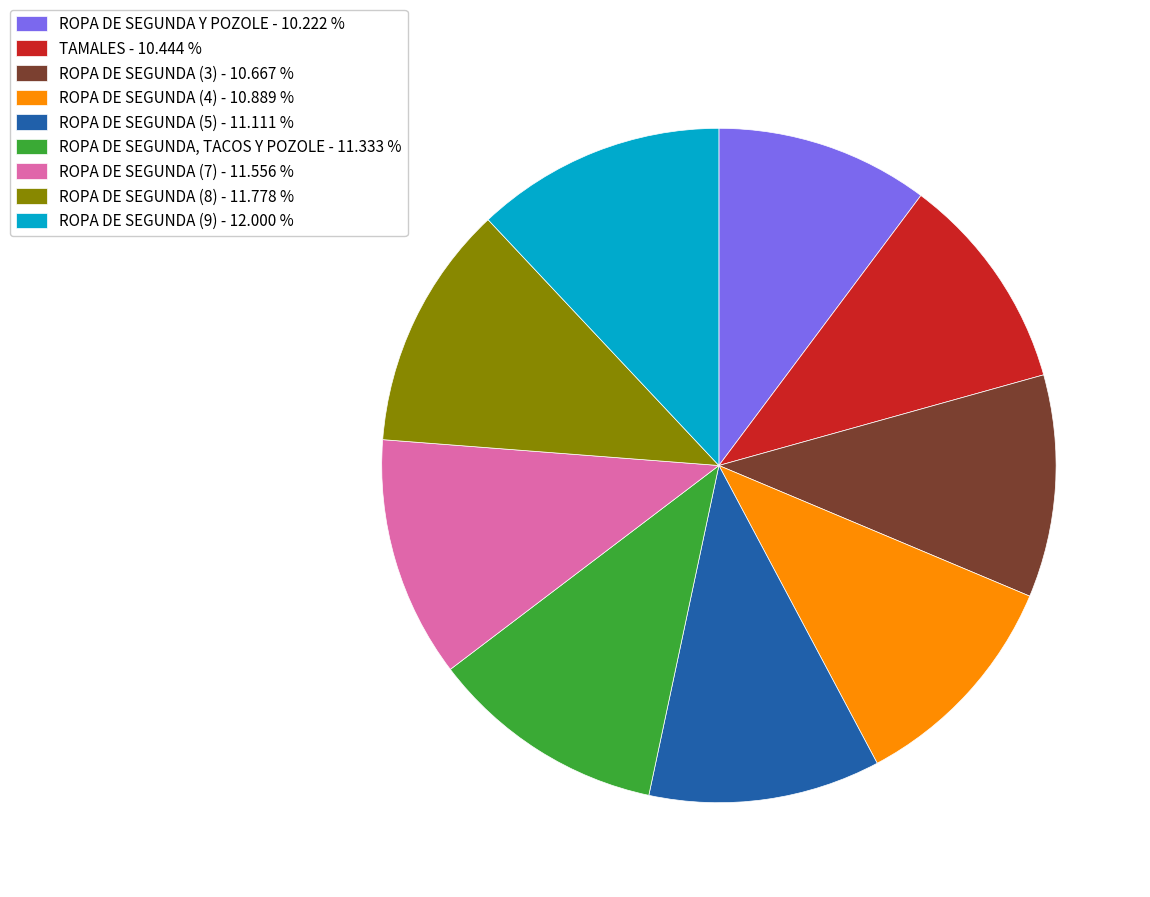

Do ROPA DE SEGUNDA (3) and TAMALES together represent more than half of the pie?

No